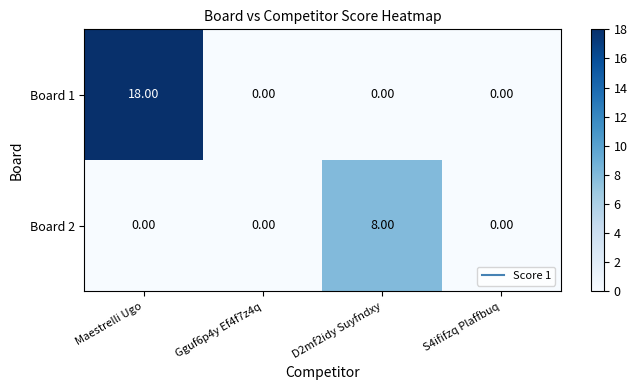

List the series in order of their peak value, lowest first.

Board 2, Board 1